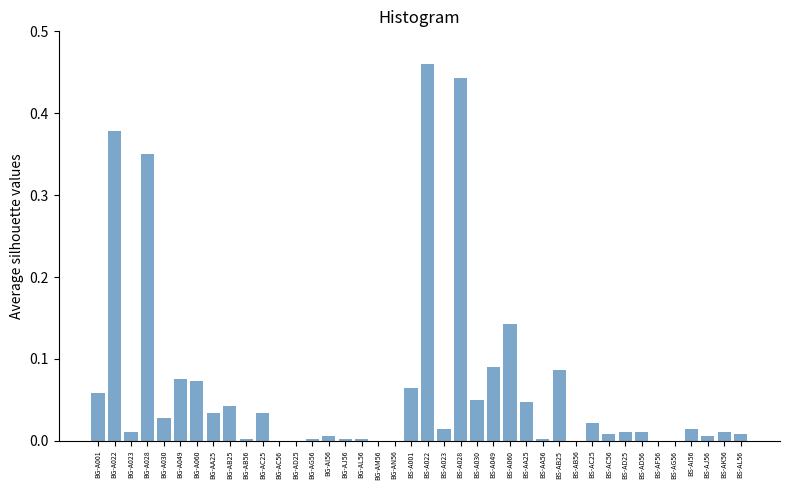

True or false: the data shows 0.0 at BG-AL56.

True